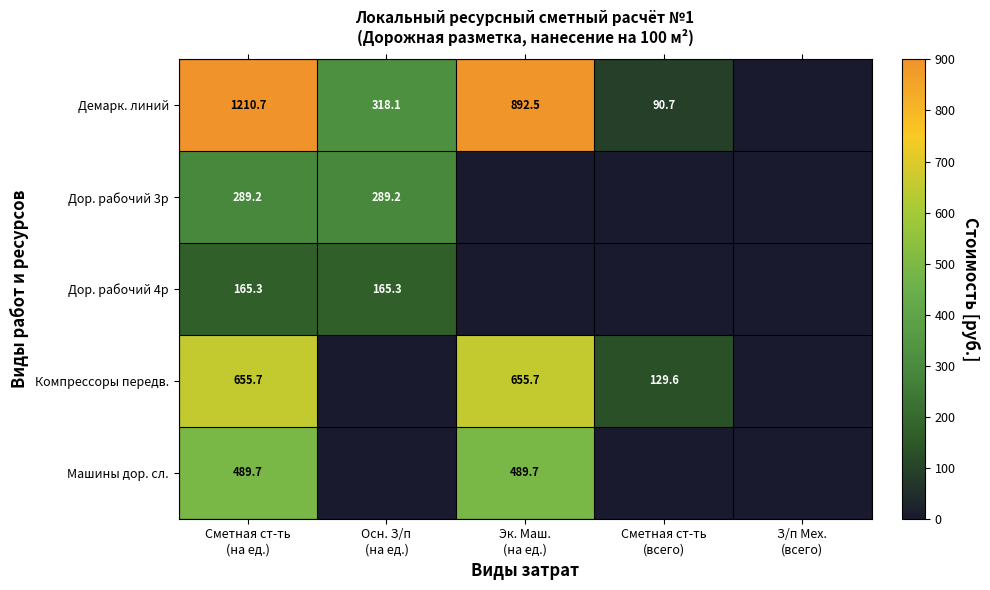

How many data points in Компрессоры передв. are less than 129?

2